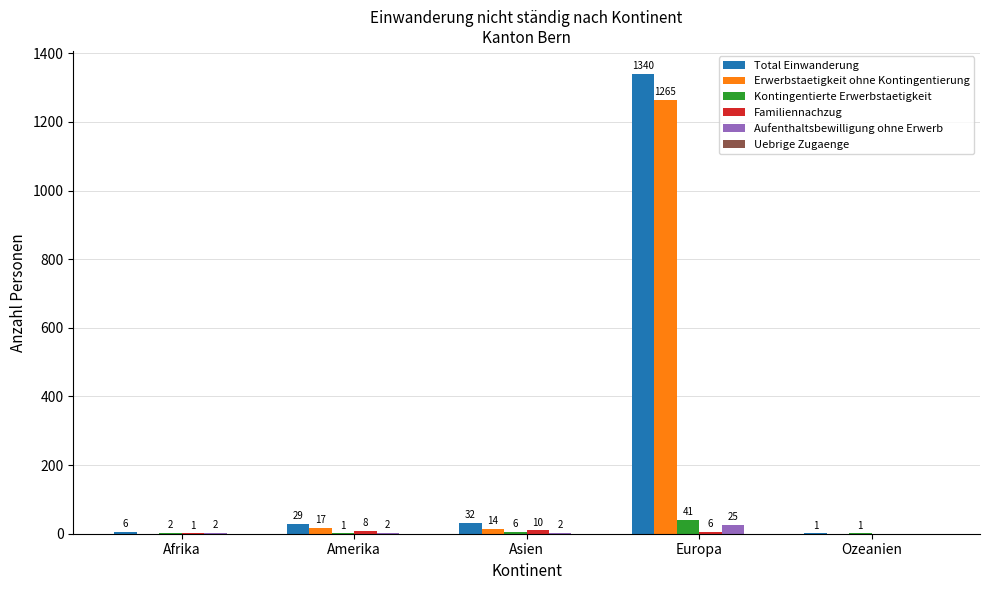

What is the greatest value displayed?

1340